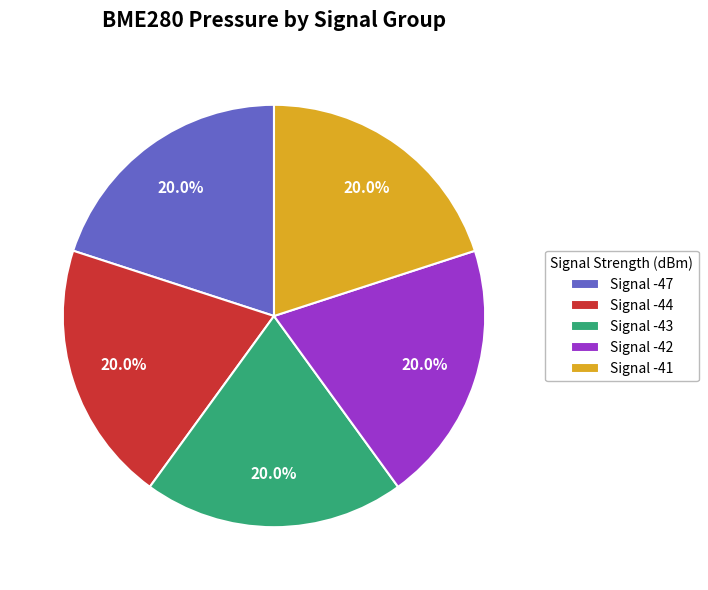

Does Signal -43 account for over 50% of the chart?

No